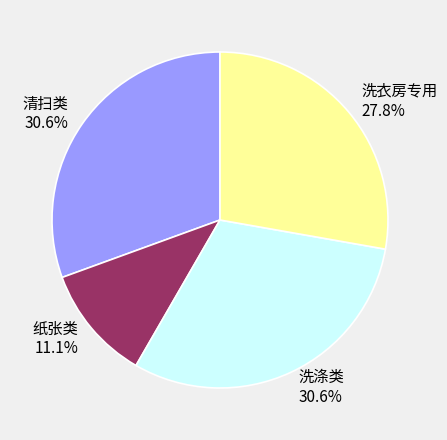

To the nearest percent, what is the average slice percentage?

25%